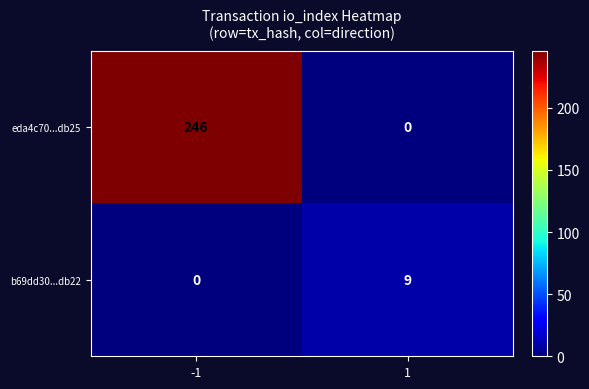

Which series has the largest total across all categories?

eda4c70...db25